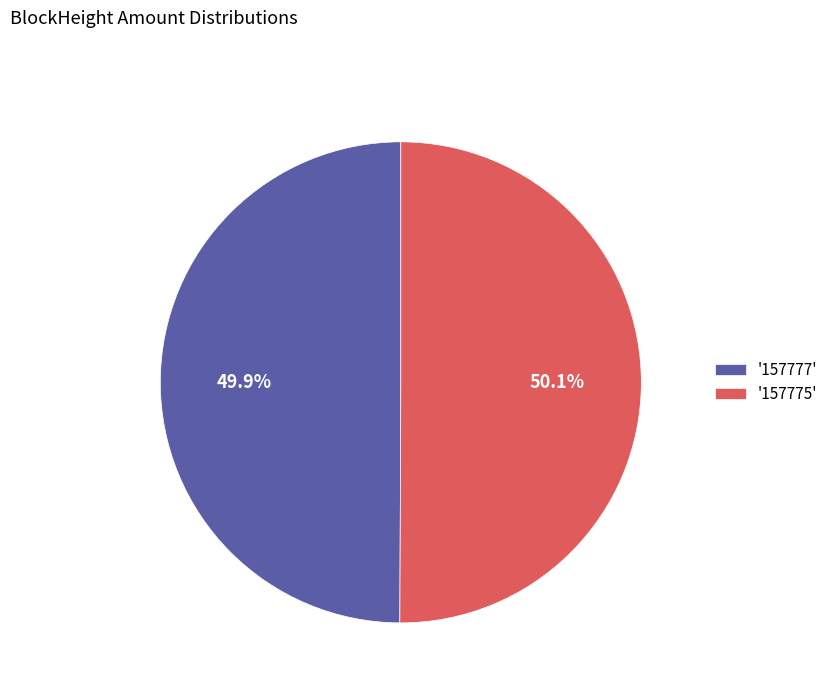

What percentage is NOT represented by '157775'?

49.9%